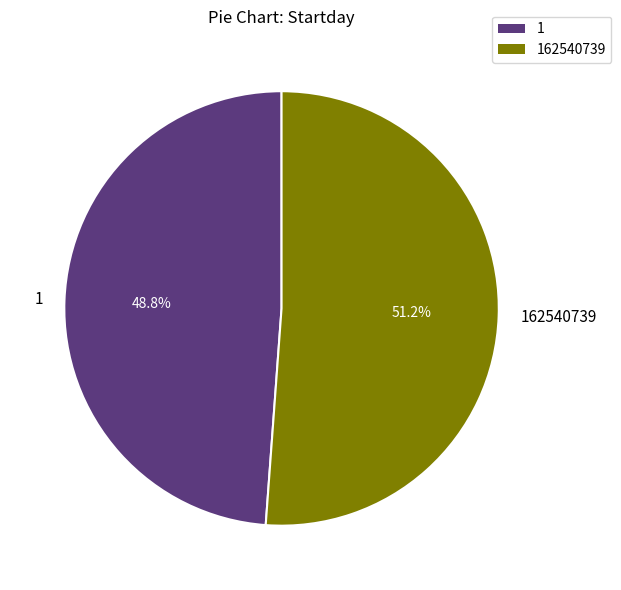

How much of the chart is everything except 162540739?

48.8%